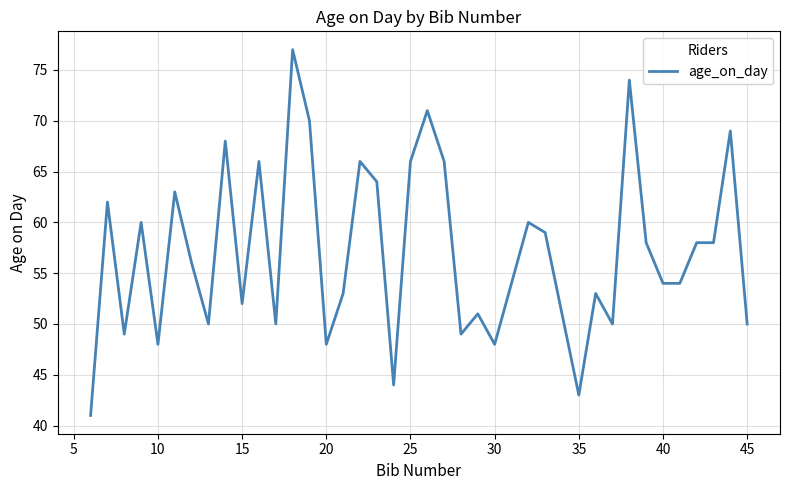

What is the maximum value shown in the chart?

77